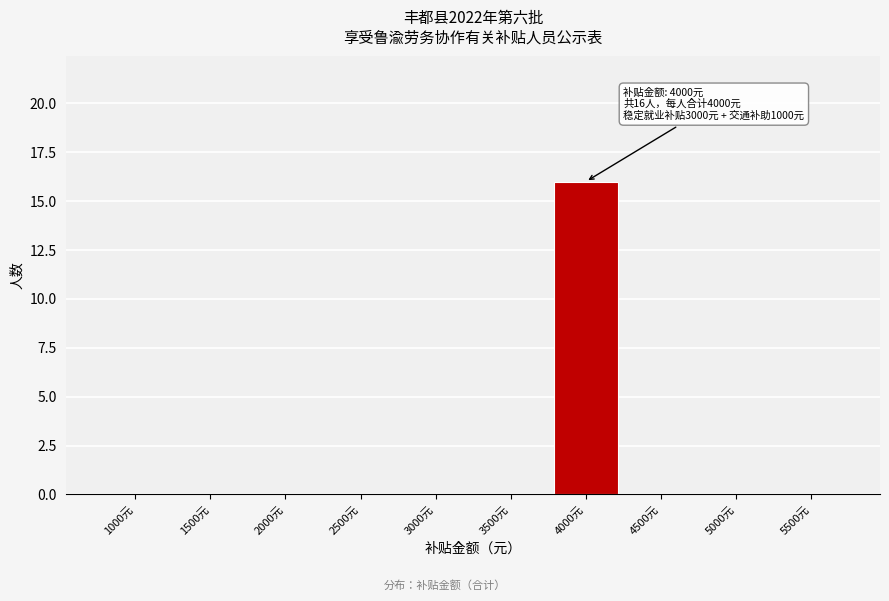

Reading left to right, what are all the values shown in this chart?

1000元=0	1500元=0	2000元=0	2500元=0	3000元=0	3500元=0	4000元=16	4500元=0	5000元=0	5500元=0